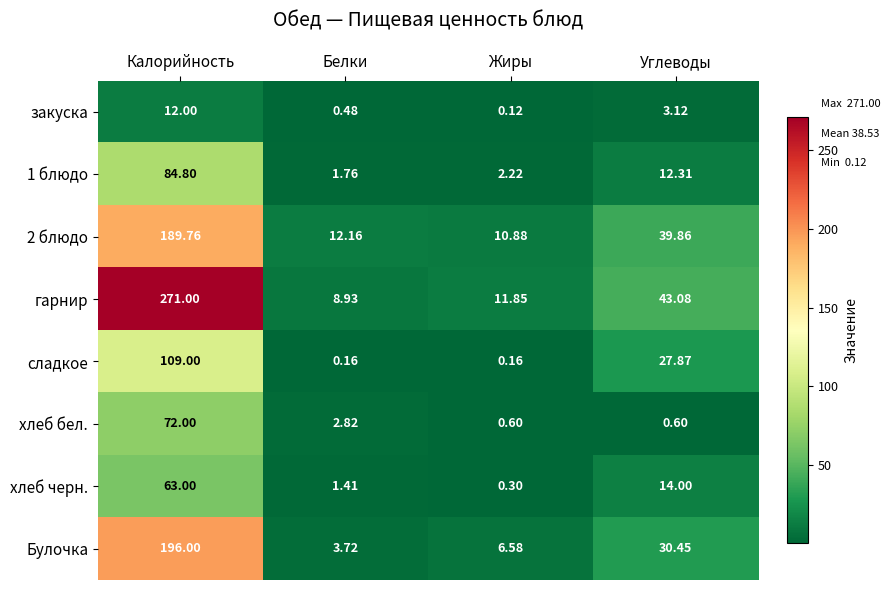

Which category has the highest value across all series?

Калорийность